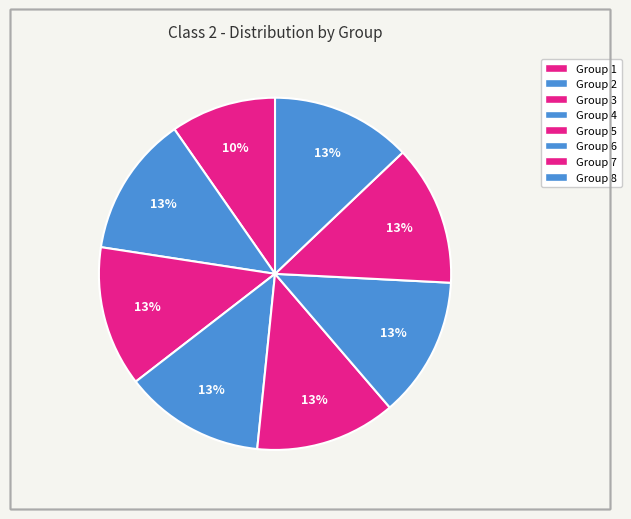

The Group 3 slice represents 13% of the pie. True or false?

True